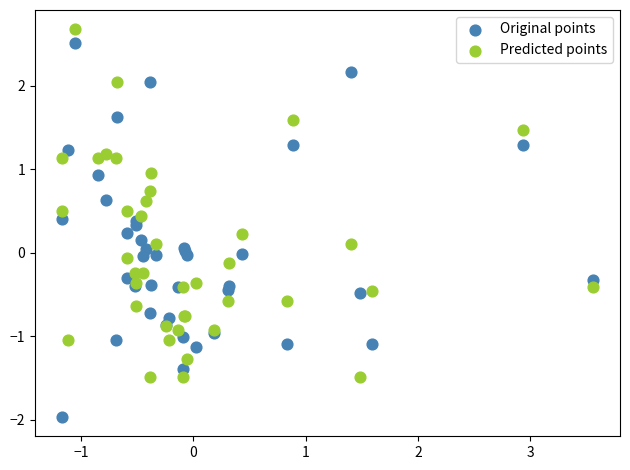

Which series reaches the maximum Y coordinate?

Predicted points